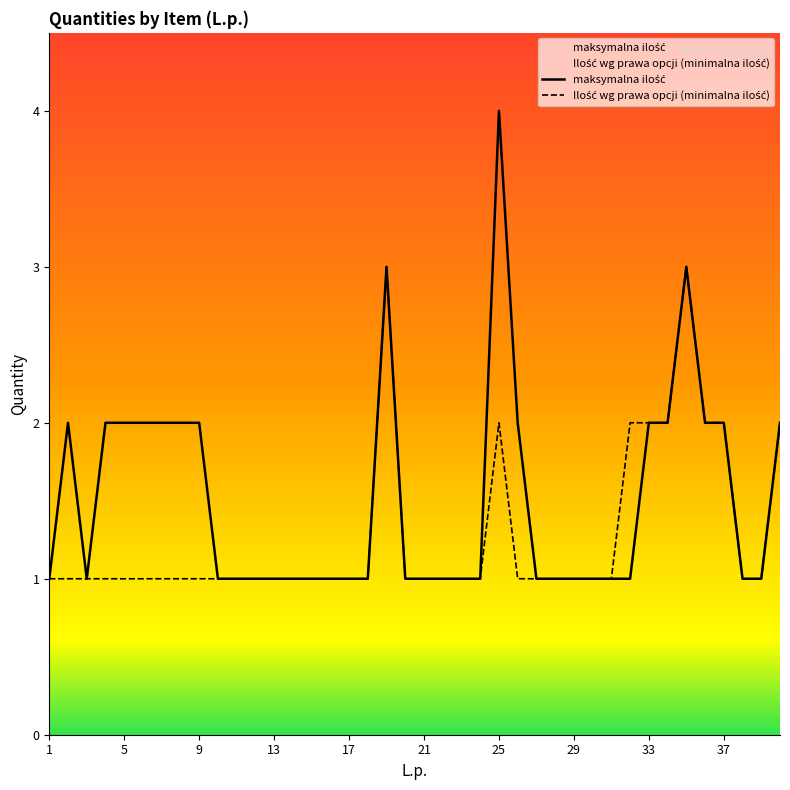

What is the maximum value shown in the chart?

4